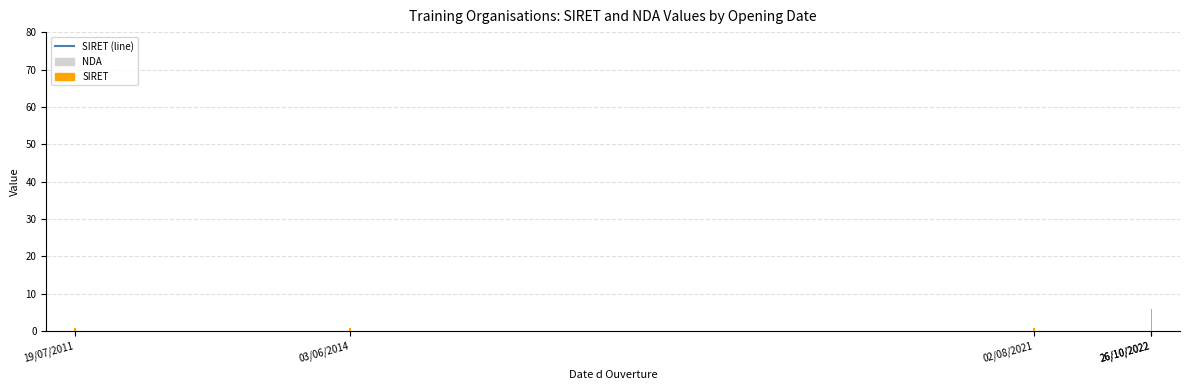

Which category has the lowest value across all series?

19/07/2011